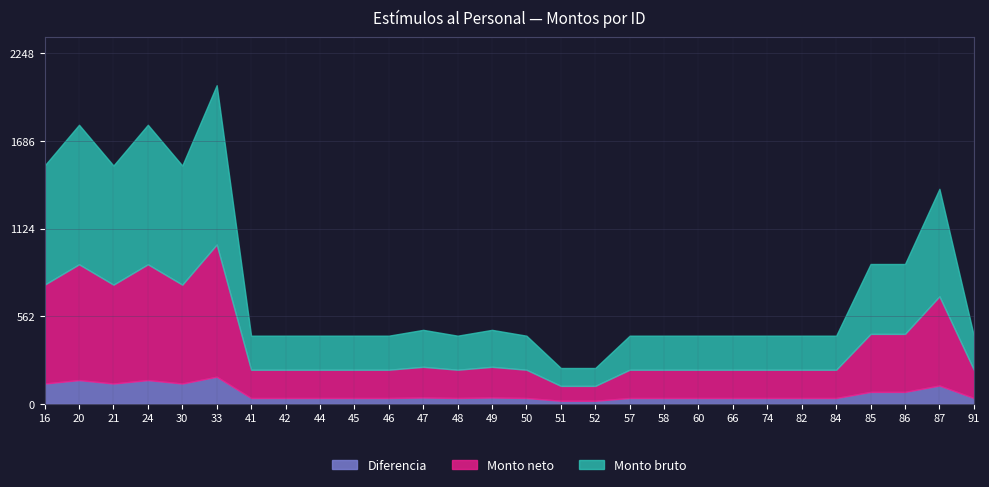

What is the value of the Monto bruto point at the 25th from the left?

448.6